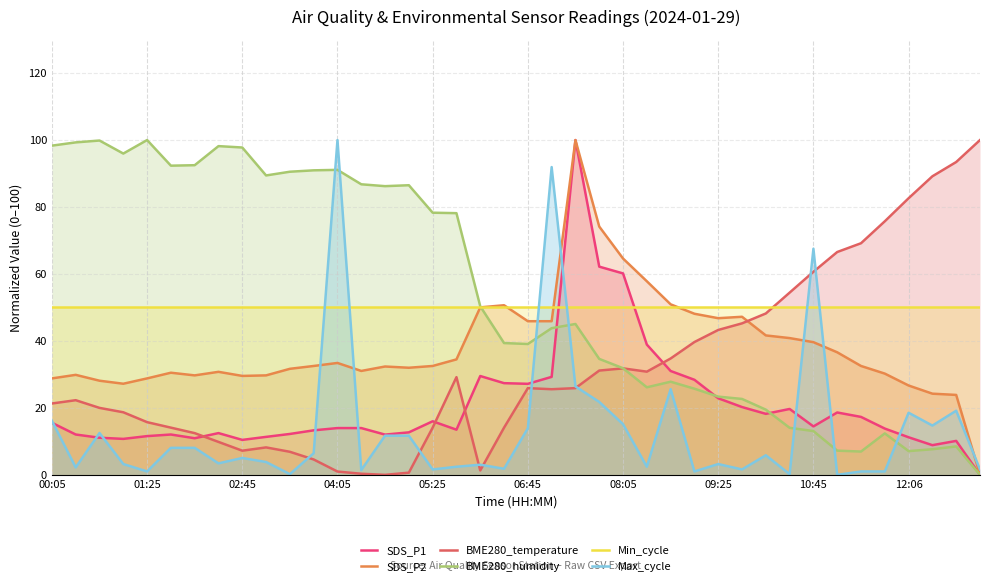

At which category is the sum across all series the highest?

22